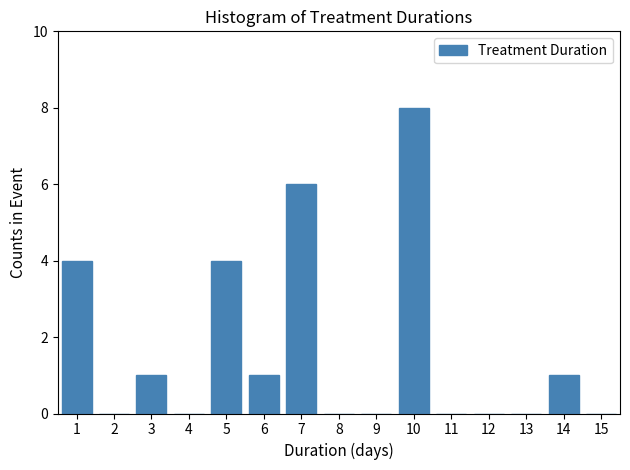

Which range on the x-axis has the tallest bar?

9.5 to 10.5